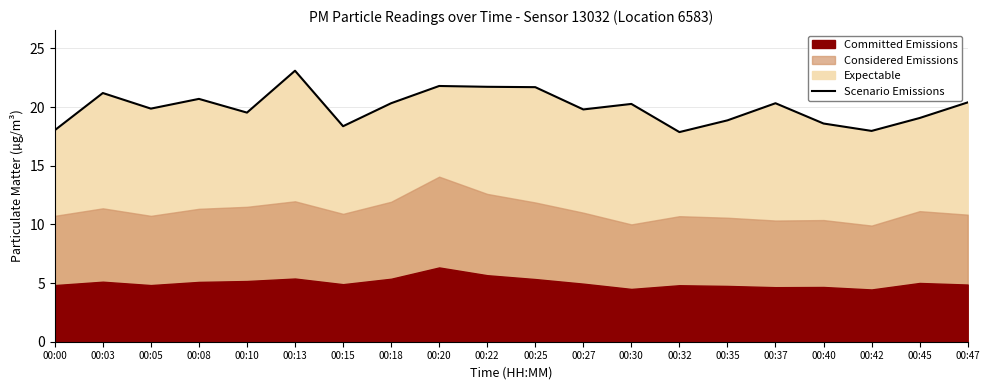

What is the average value?

20.0